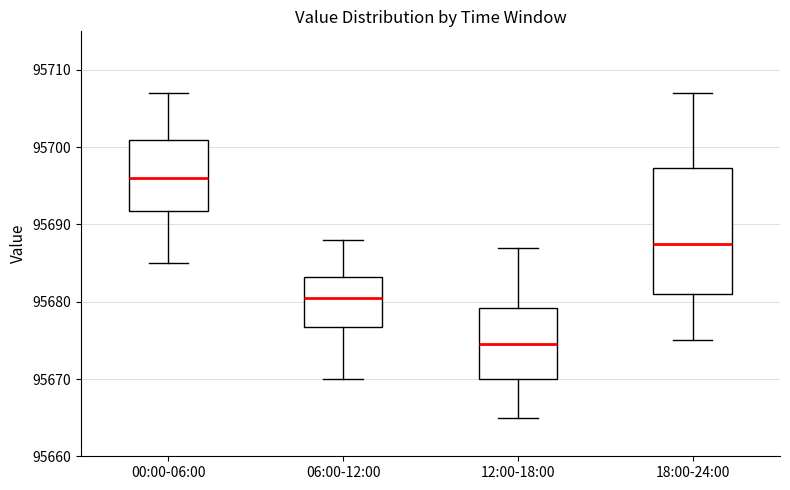

Which box's median line is the highest?

00:00-06:00